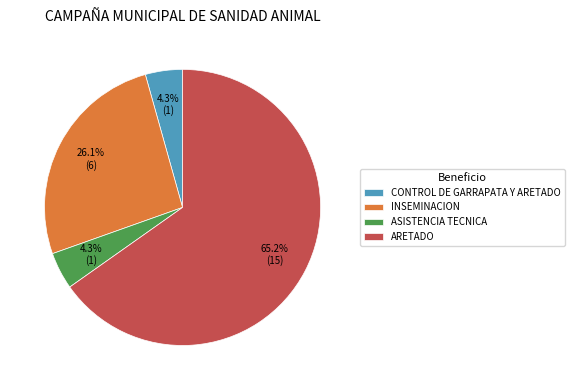

Count the number of slices in the pie.

4